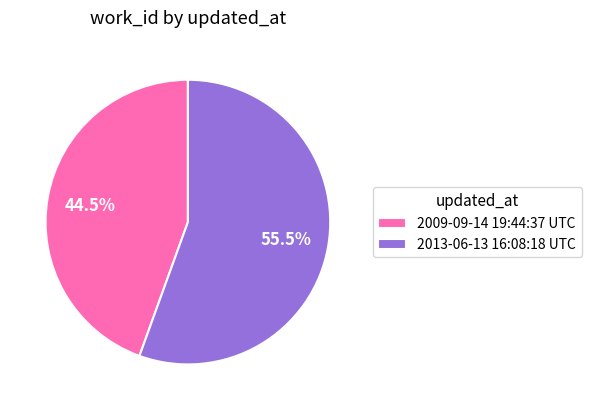

Does 2013-06-13 16:08:18 UTC account for over 50% of the chart?

Yes